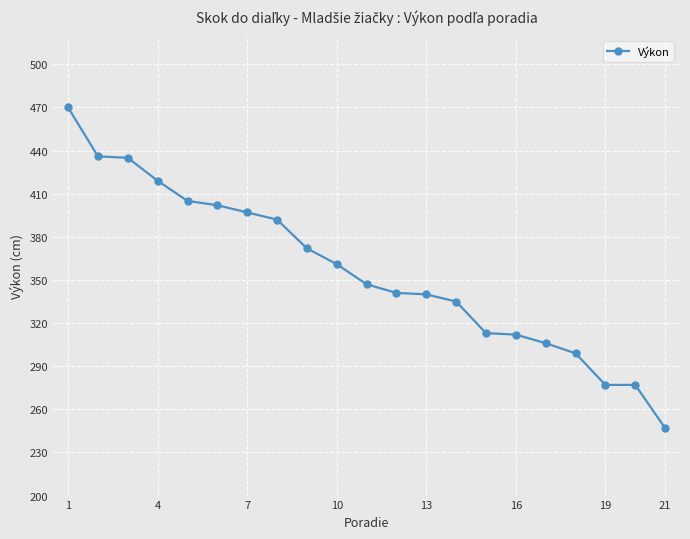

What is the minimum value shown in the chart?

247